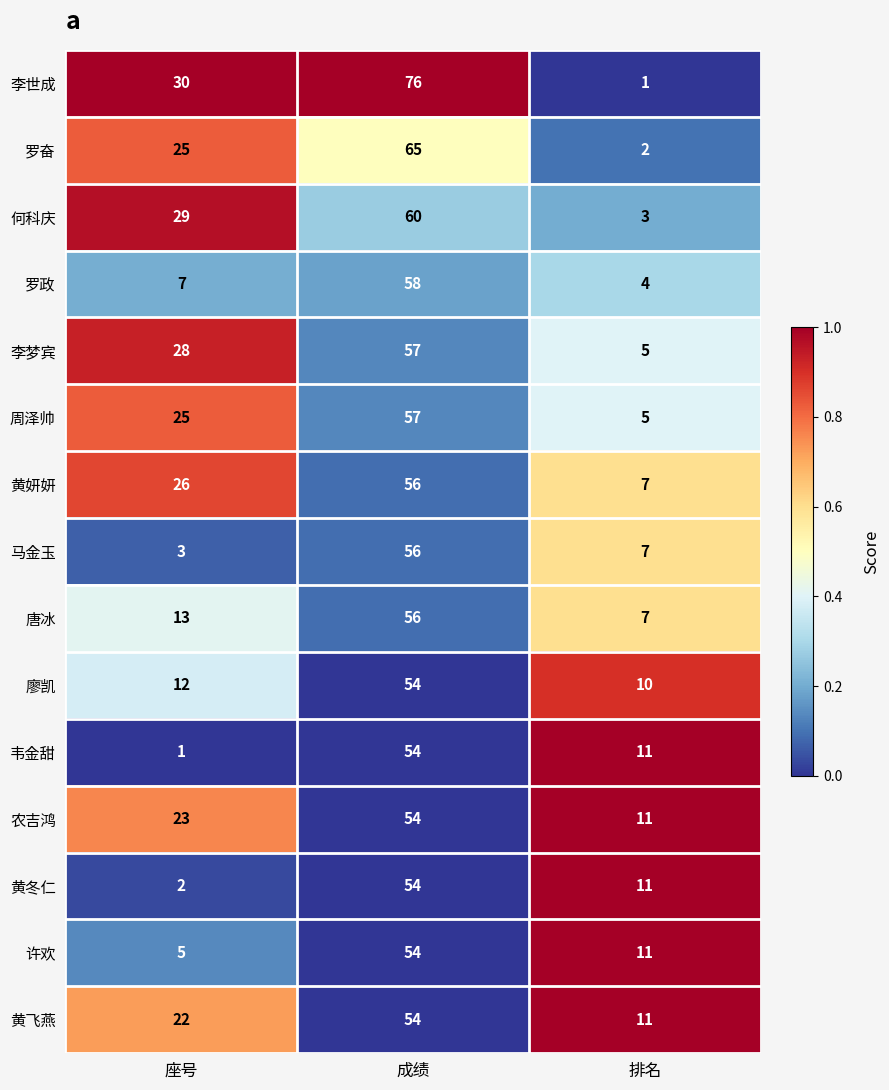

The value of 李梦宾 at 成绩 is 57. True or false?

True